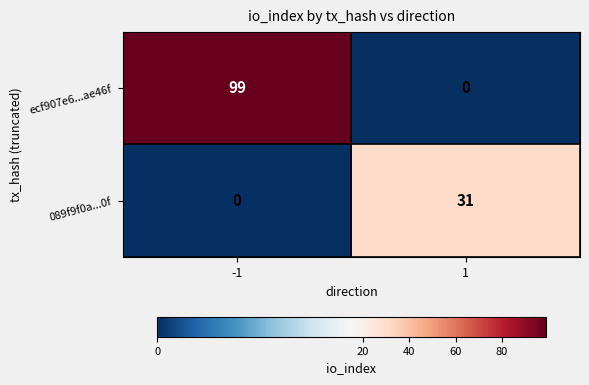

What is the sum of the ecf907e6...ae46f values at 1 and -1?

99